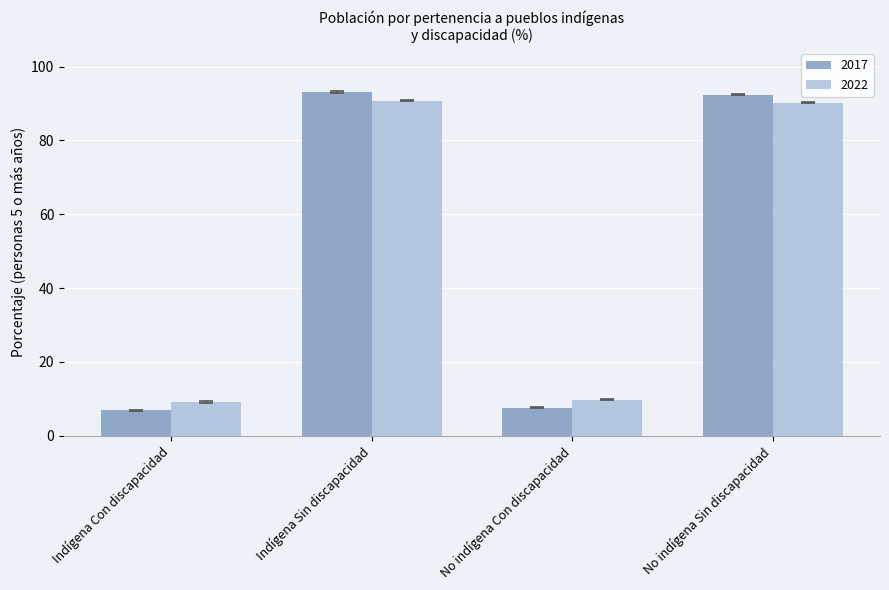

Is it true that 2022 equals 150.7 at No indígena Sin discapacidad?

False